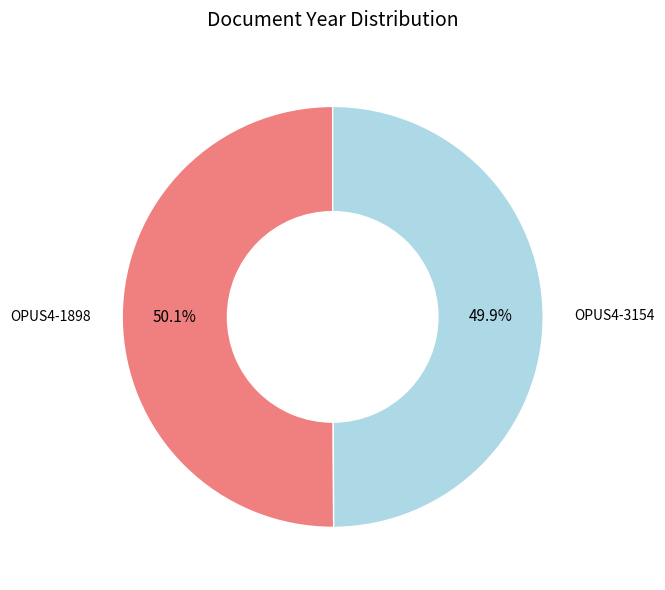

Is there any slice that represents more than half of the pie?

Yes